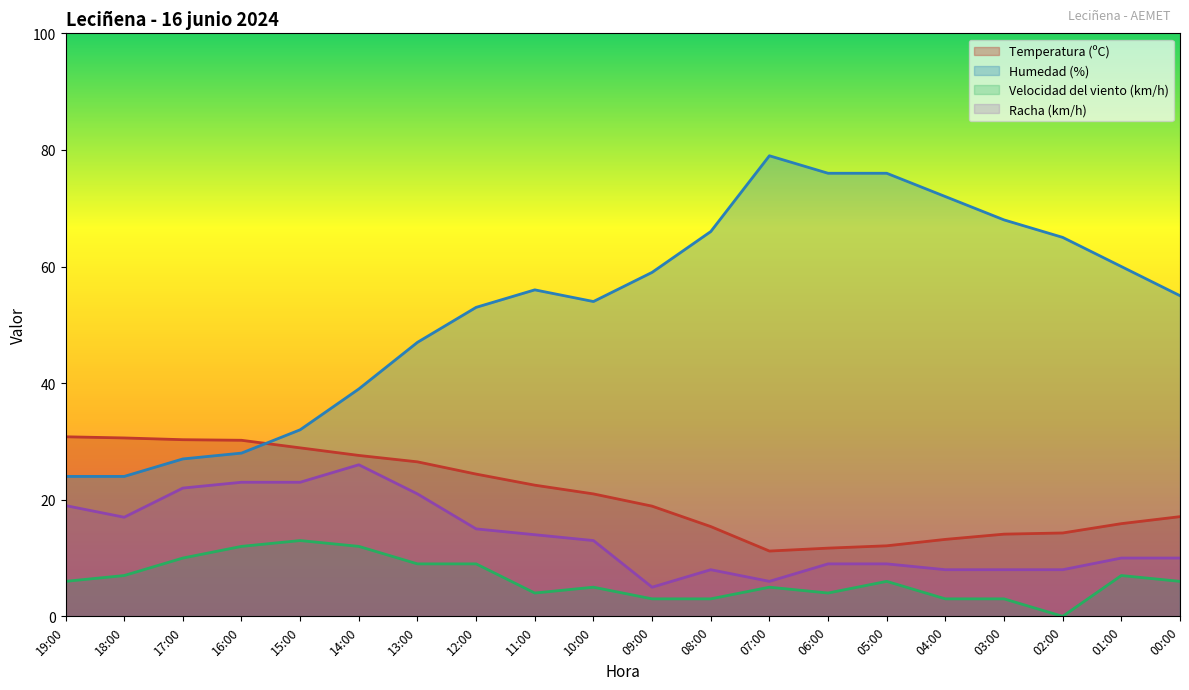

Is the value of Temperatura (ºC) at 09:00 greater than the value of Racha (km/h) at 16:00?

No